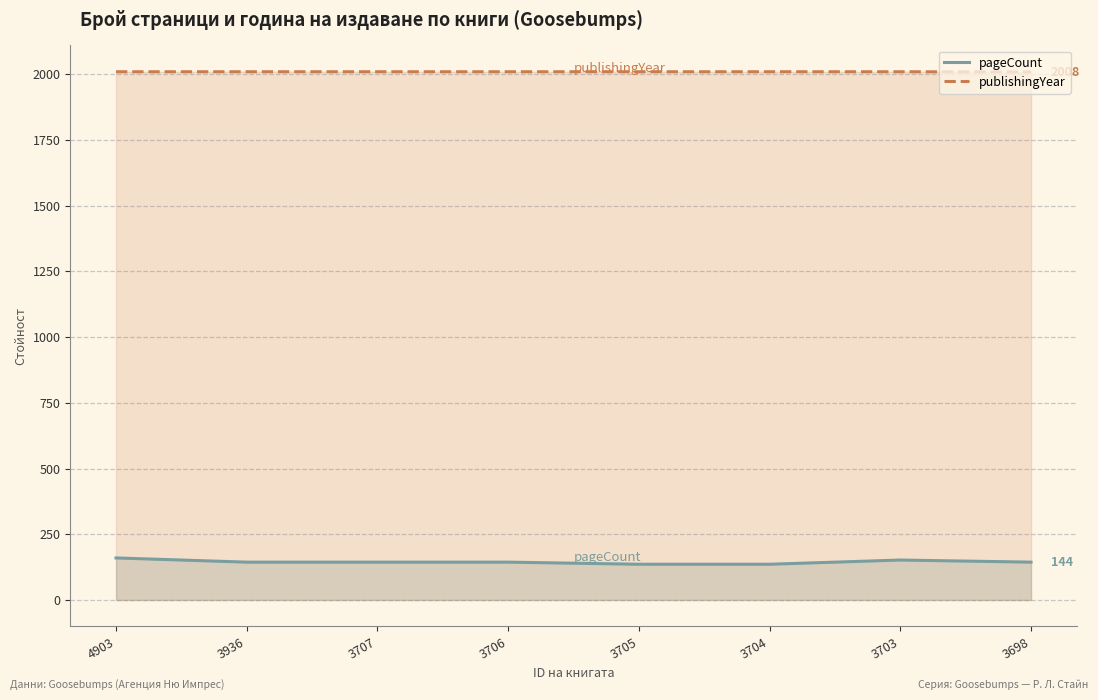

How many lines are shown in the chart?

2